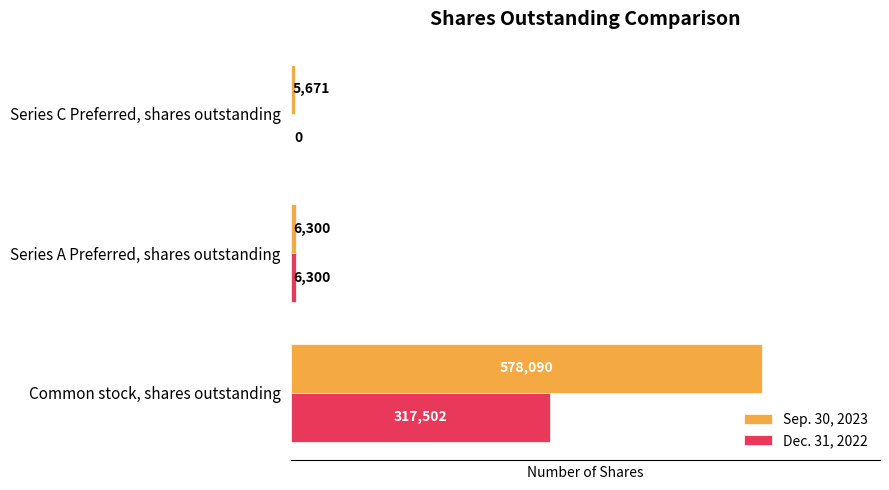

Between Common stock, shares outstanding and Series C Preferred, shares outstanding, which series saw the biggest shift?

Sep. 30, 2023